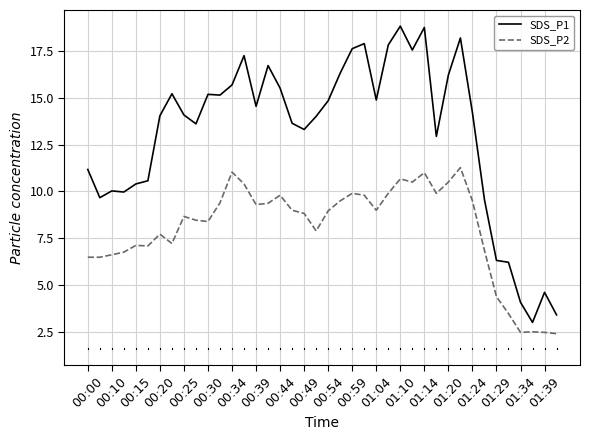

Rank the series by their average value, from lowest to highest.

SDS_P2, SDS_P1